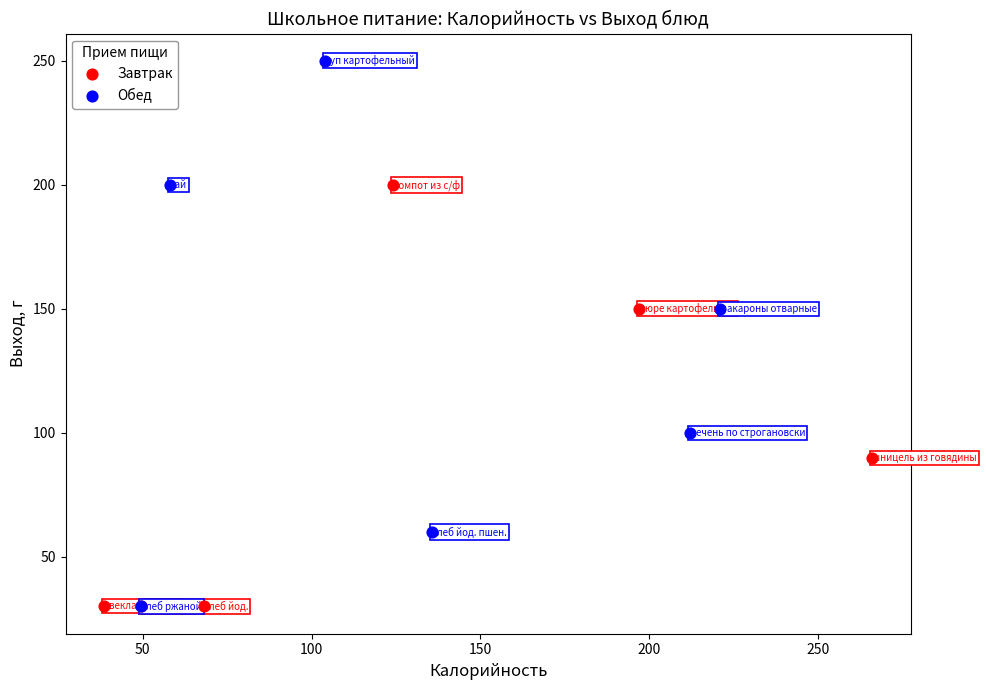

Which series has the widest spread of Y values?

Обед